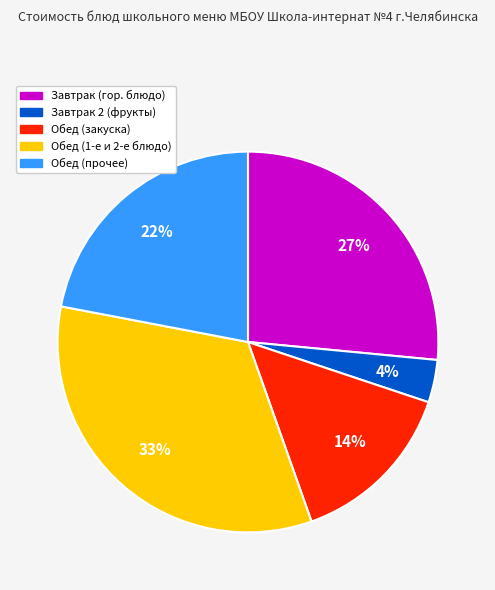

Is there any slice that represents more than half of the pie?

No